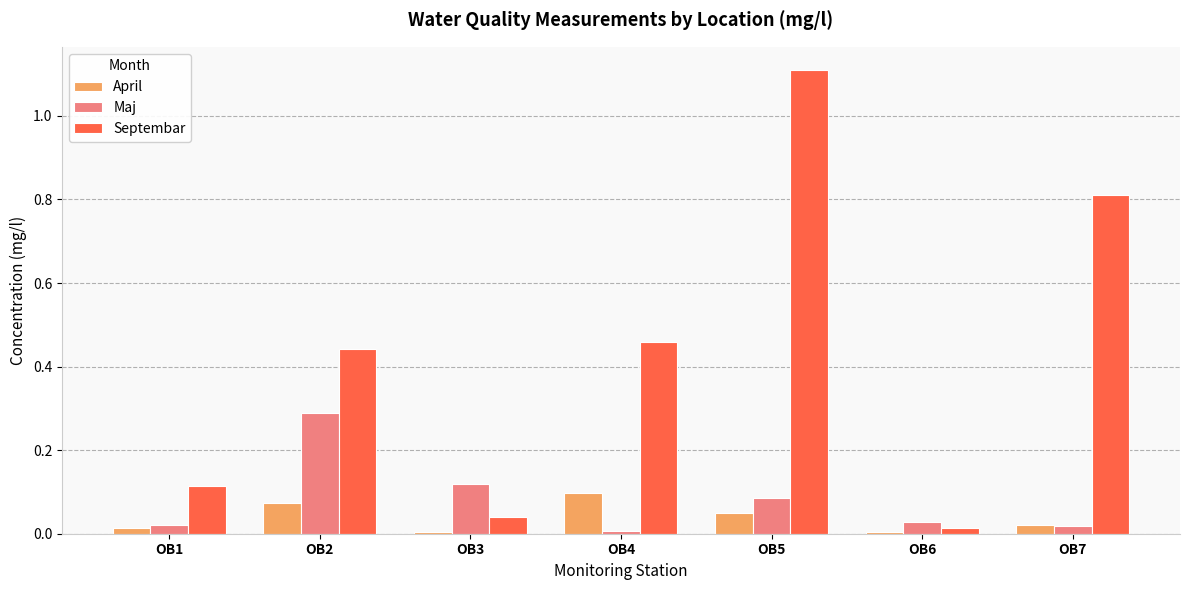

True or false: Maj has a value of 0.0 at OB1.

True